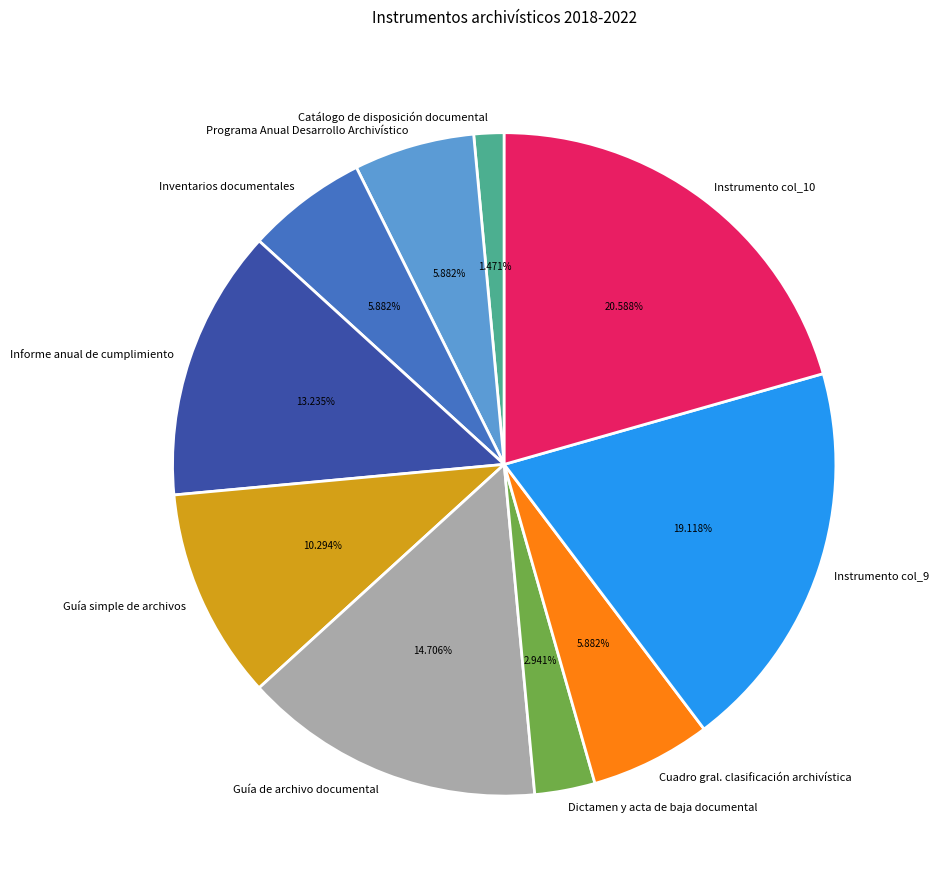

Is there a majority slice in this chart?

No